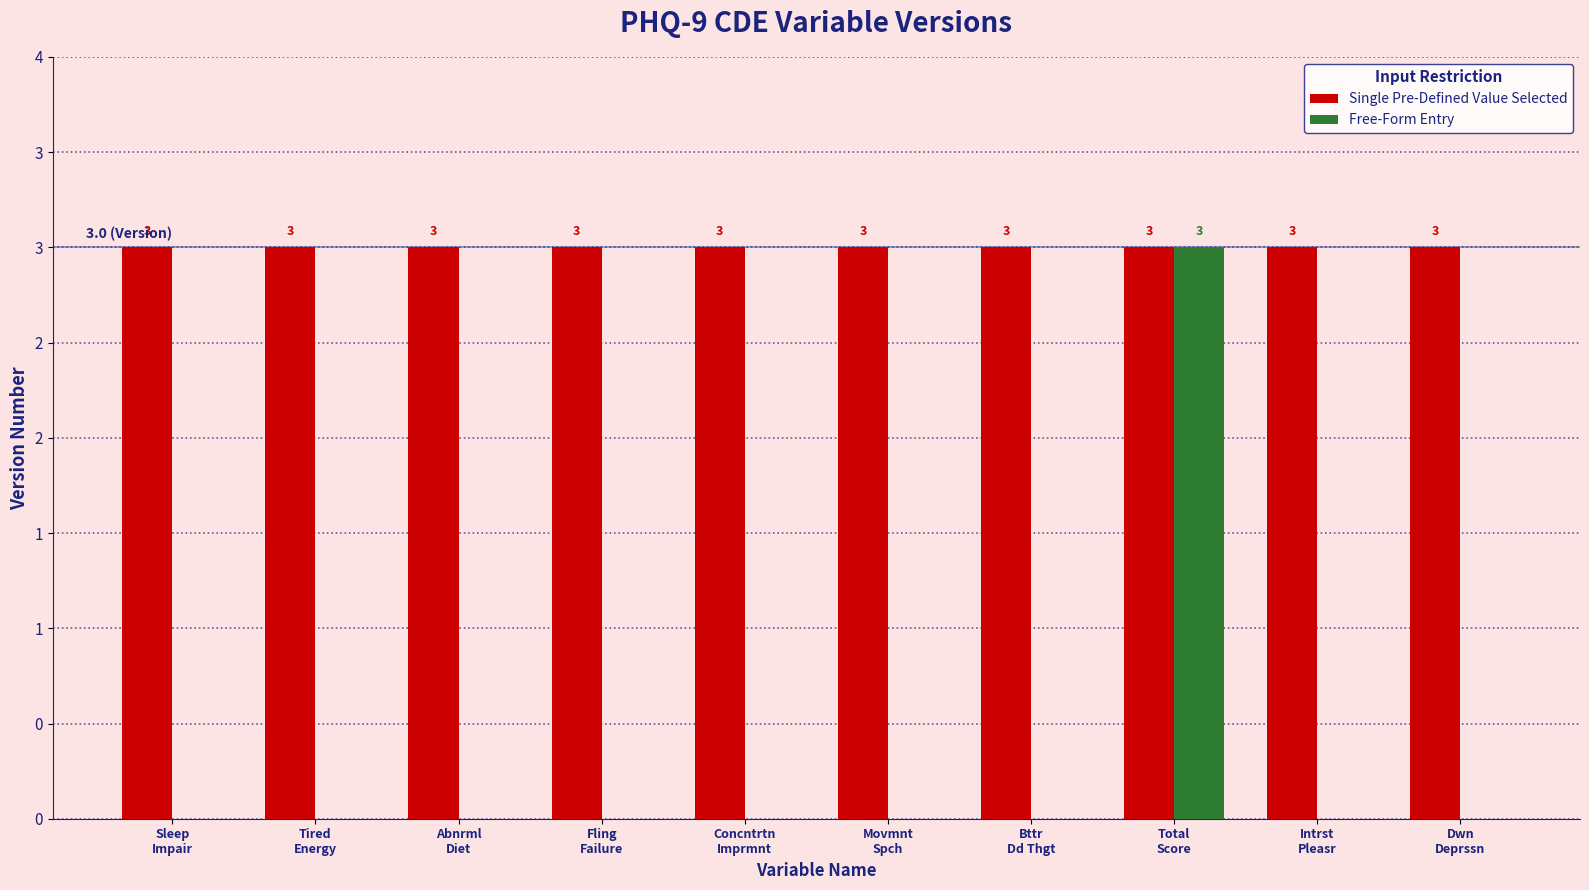

True or false: Free-Form Entry has a value of -1 at Movmnt
Spch.

False